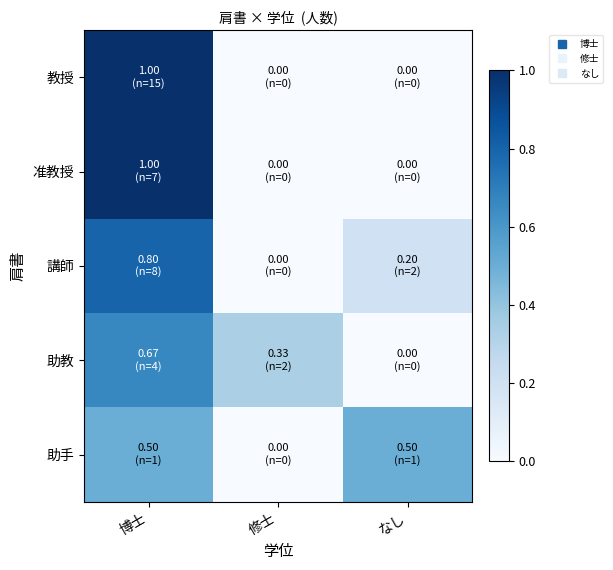

At how many categories does at least one series exceed 0?

3